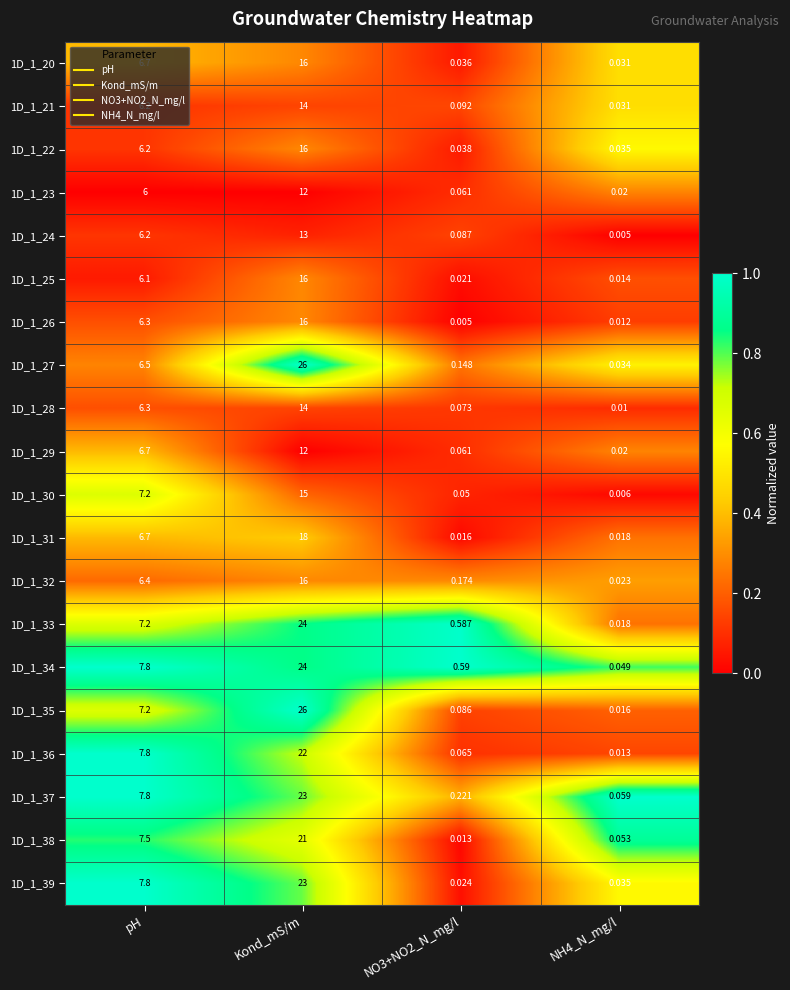

Which series has the largest total across all categories?

1D_1_35